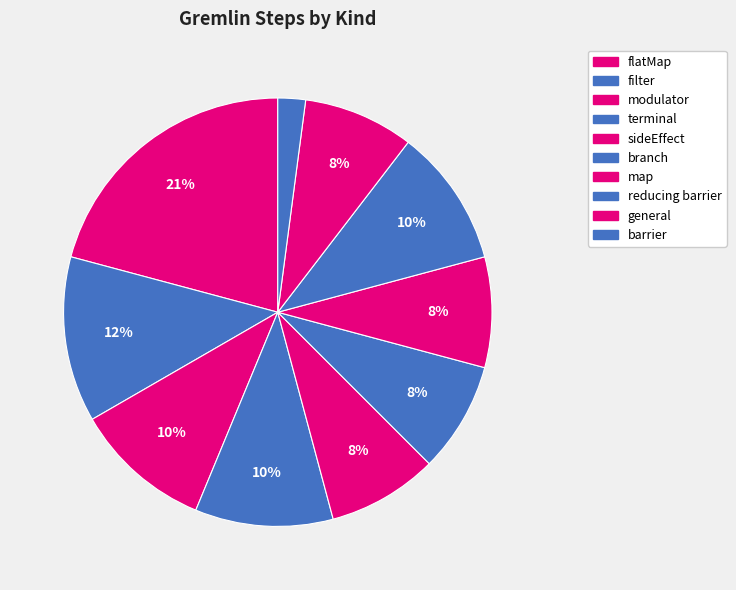

How many segments does this pie chart have?

10